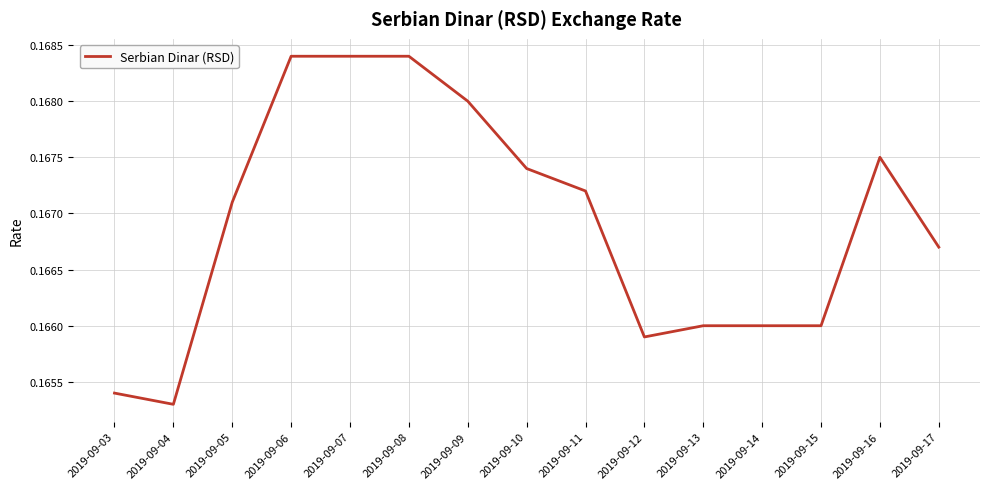

At which label is the value closest to 0?

2019-09-04